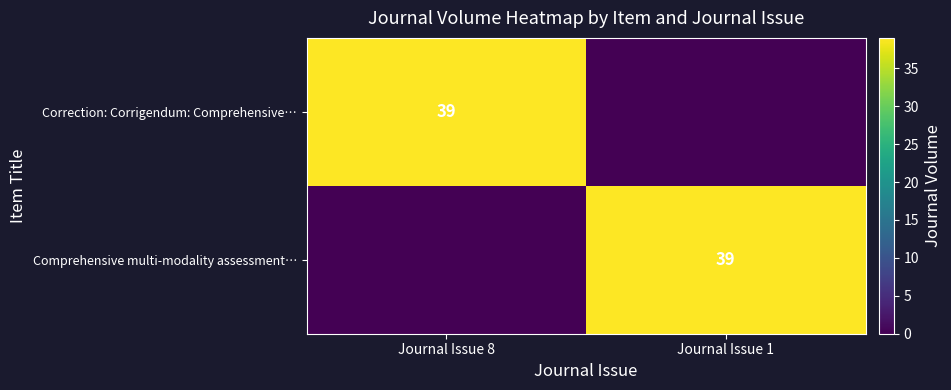

True or false: Correction: Corrigendum: Comprehensive… has a value of 39 at Journal Issue 8.

True